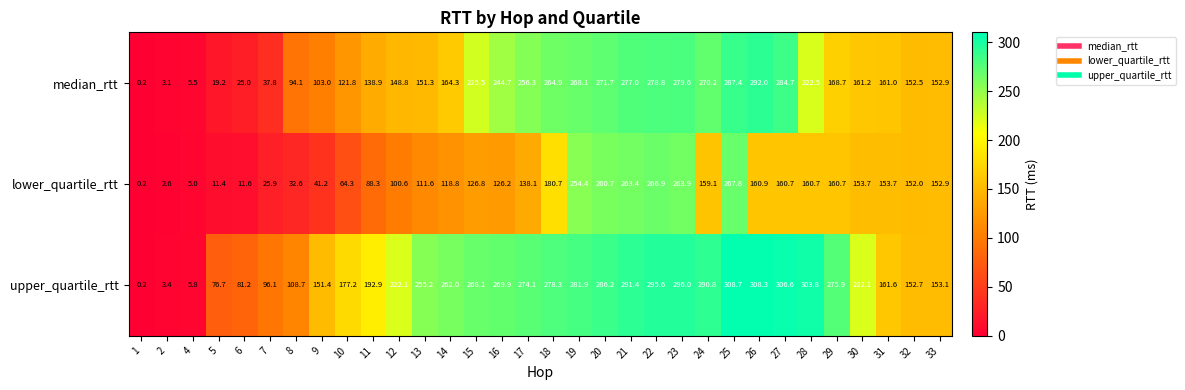

The value of lower_quartile_rtt at 24 is 77.0. True or false?

False